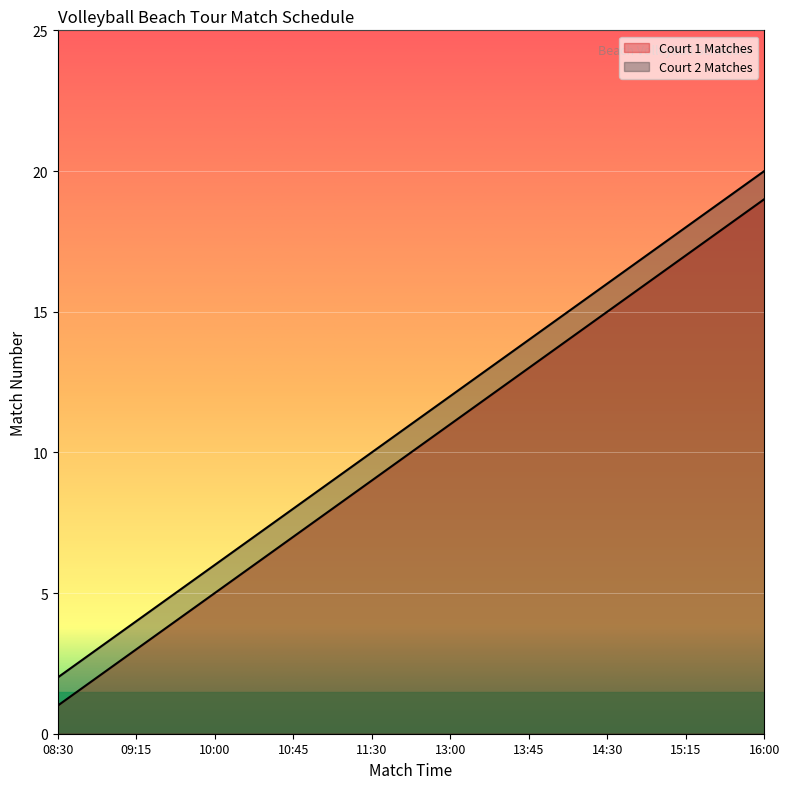

At which label is Court 1 Matches closest to 10?

11:30